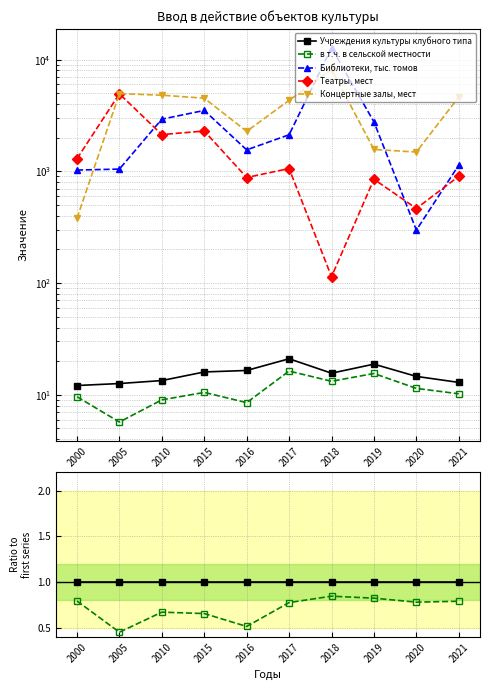

At which category does Библиотеки, тыс. томов reach its first local peak?

2015